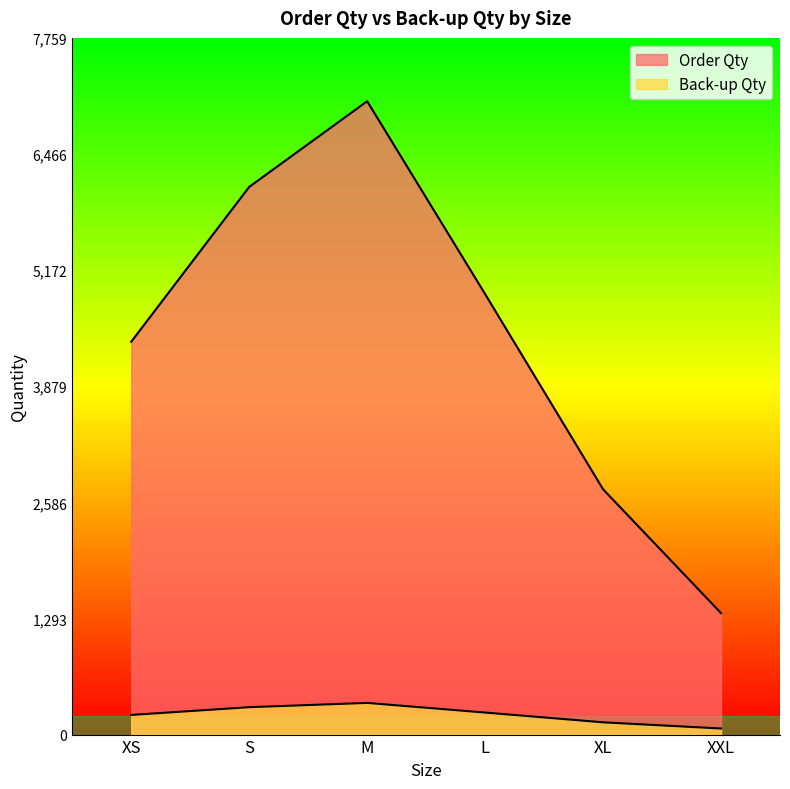

What is the label of the 1st point from the left?

XS